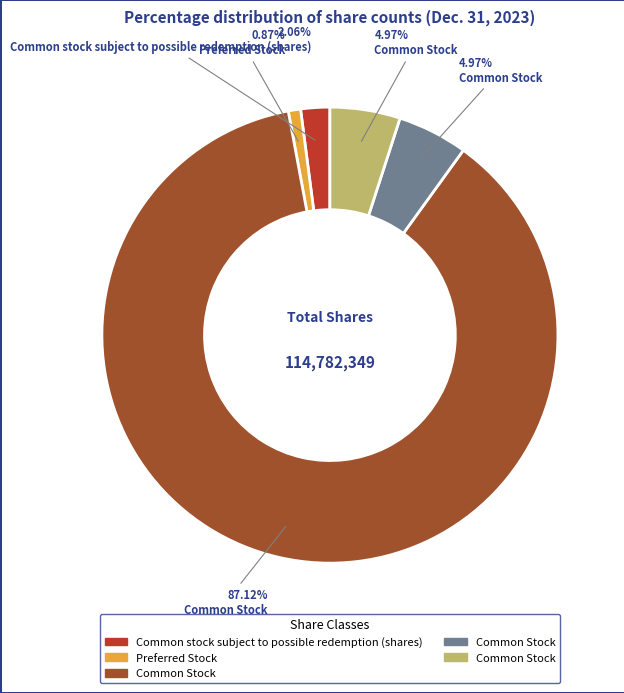

Does any single category account for the majority?

Yes